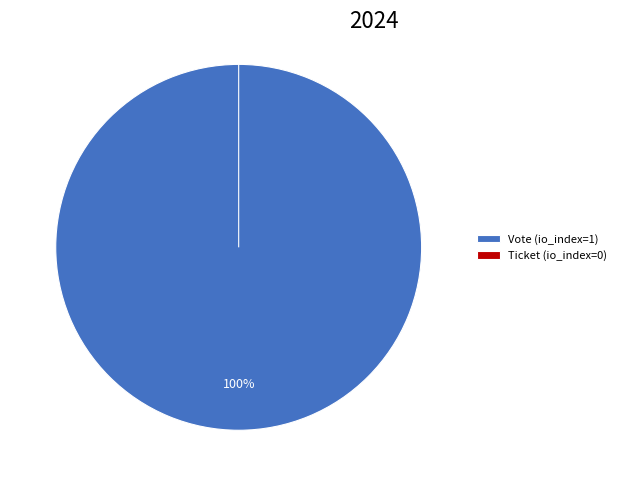

Between Vote (io_index=1) and Ticket (io_index=0), which is larger?

Vote (io_index=1)